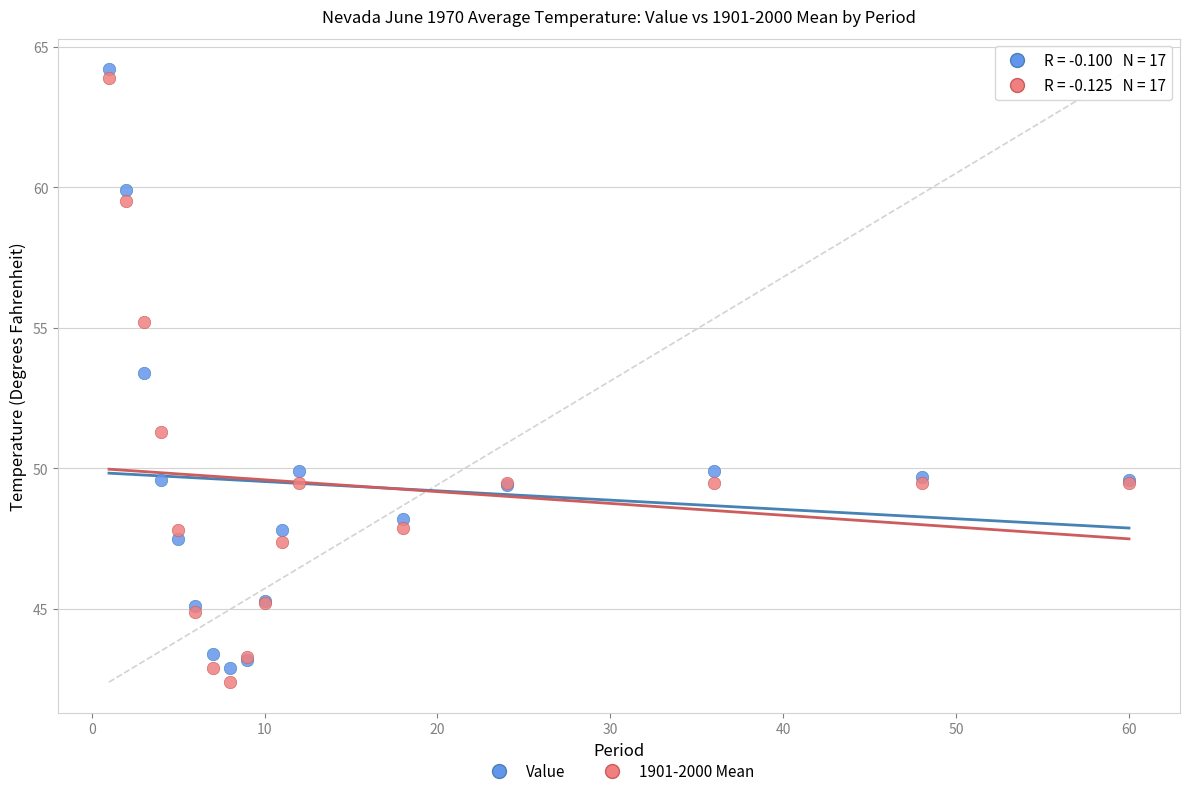

Which series reaches the minimum Y coordinate?

1901-2000 Mean